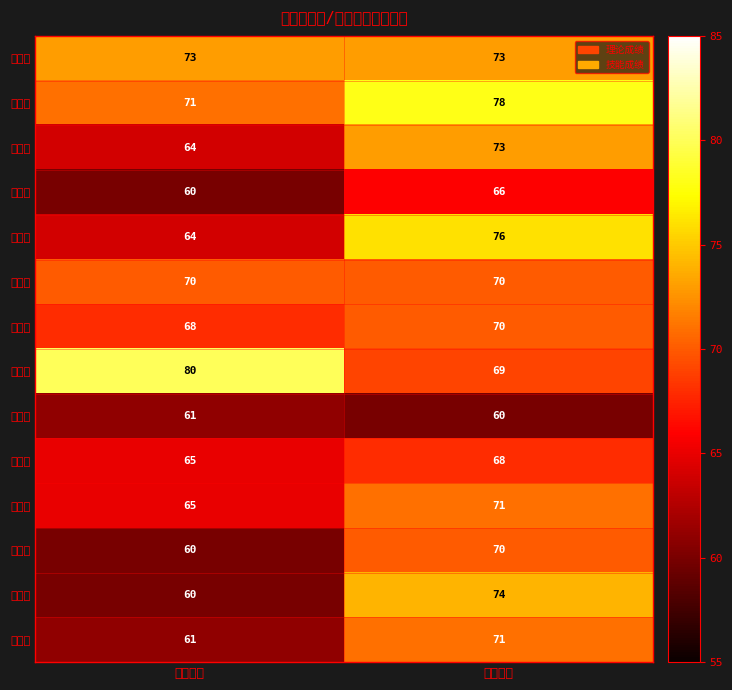

Reading left to right, what are all the values shown in this chart?

王乾丽: 理论成绩=73	技能成绩=73
王克燕: 理论成绩=71	技能成绩=78
向万翠: 理论成绩=64	技能成绩=73
潘正梅: 理论成绩=60	技能成绩=66
刘荣枝: 理论成绩=64	技能成绩=76
李振琴: 理论成绩=70	技能成绩=70
刘先侠: 理论成绩=68	技能成绩=70
李青香: 理论成绩=80	技能成绩=69
雷平静: 理论成绩=61	技能成绩=60
张彩虹: 理论成绩=65	技能成绩=68
曾晓琴: 理论成绩=65	技能成绩=71
钱万琴: 理论成绩=60	技能成绩=70
屈明贵: 理论成绩=60	技能成绩=74
陈元珍: 理论成绩=61	技能成绩=71